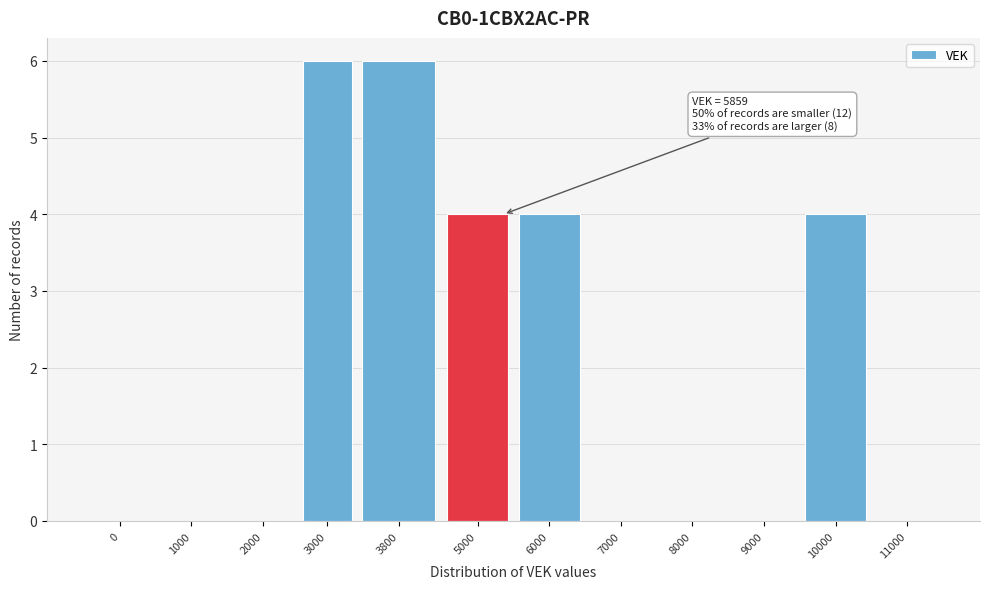

Reading left to right, list all the values displayed in this chart.

0=0	1000=0	2000=0	3000=6	3800=6	5000=4	6000=4	7000=0	8000=0	9000=0	10000=4	11000=0